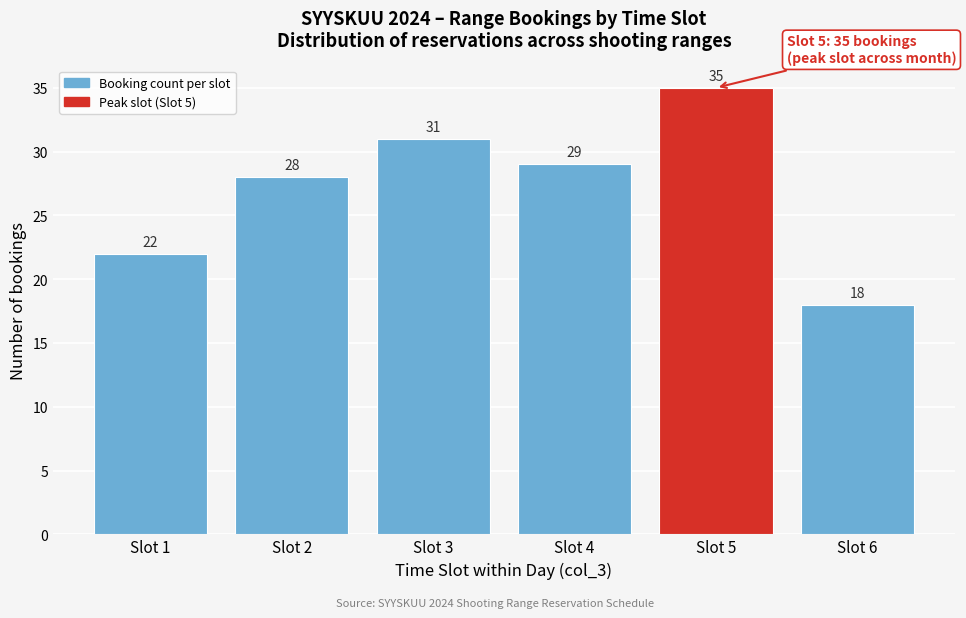

Reading left to right, what are all the values shown in this chart?

22	28	31	29	35	18